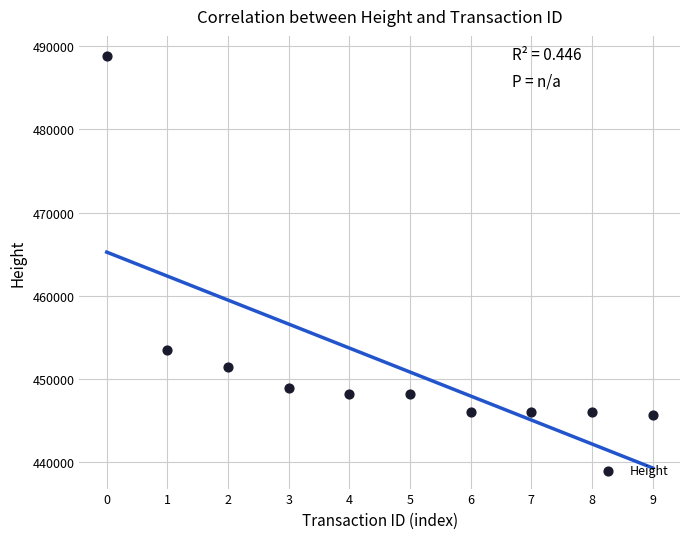

What is the average Y value?

452297